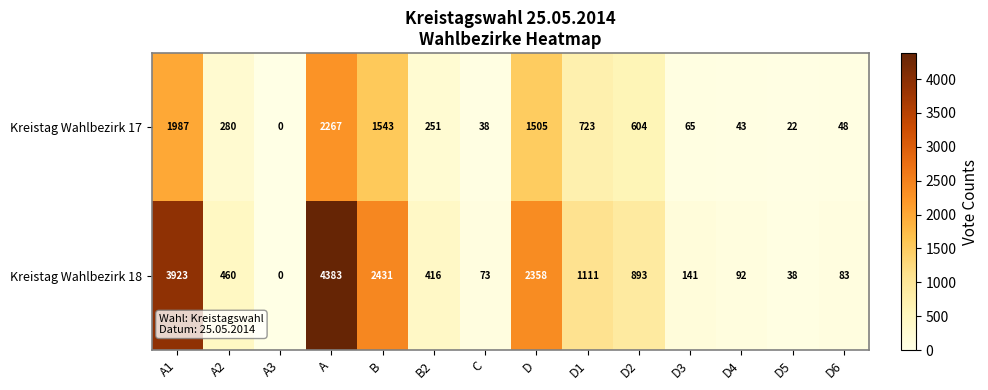

True or false: Kreistag Wahlbezirk 18 has a value of 92 at D4.

True